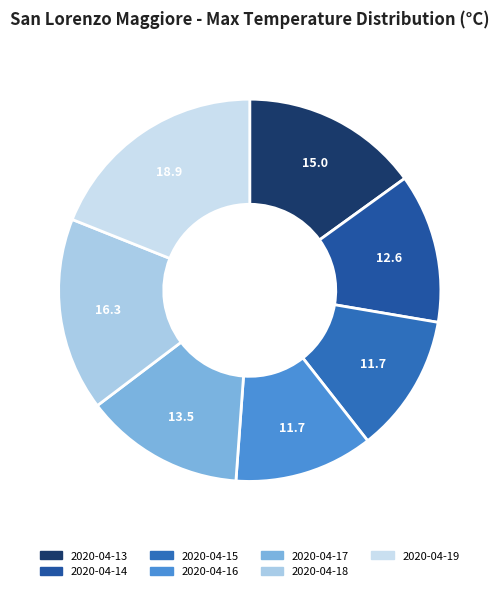

Combined, what portion of the pie is 2020-04-13 and 2020-04-17?

28.6%